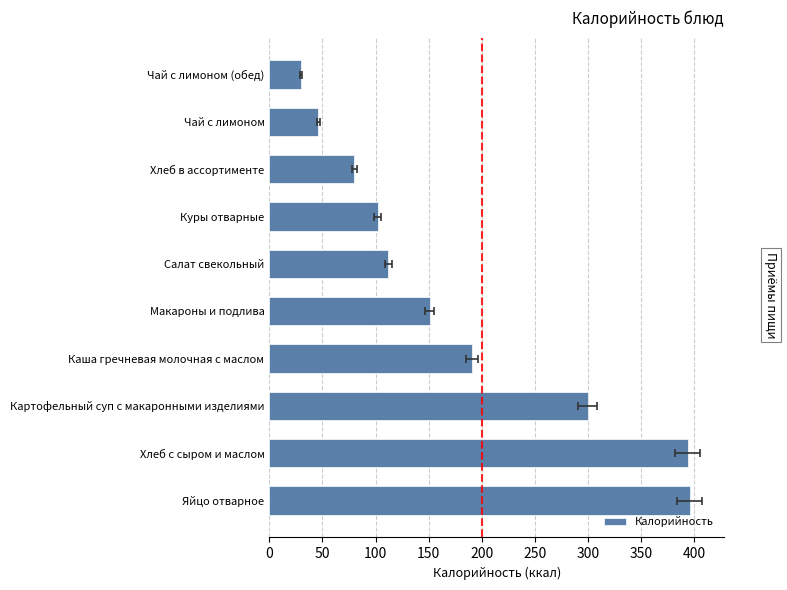

What is the sum of all values?

1802